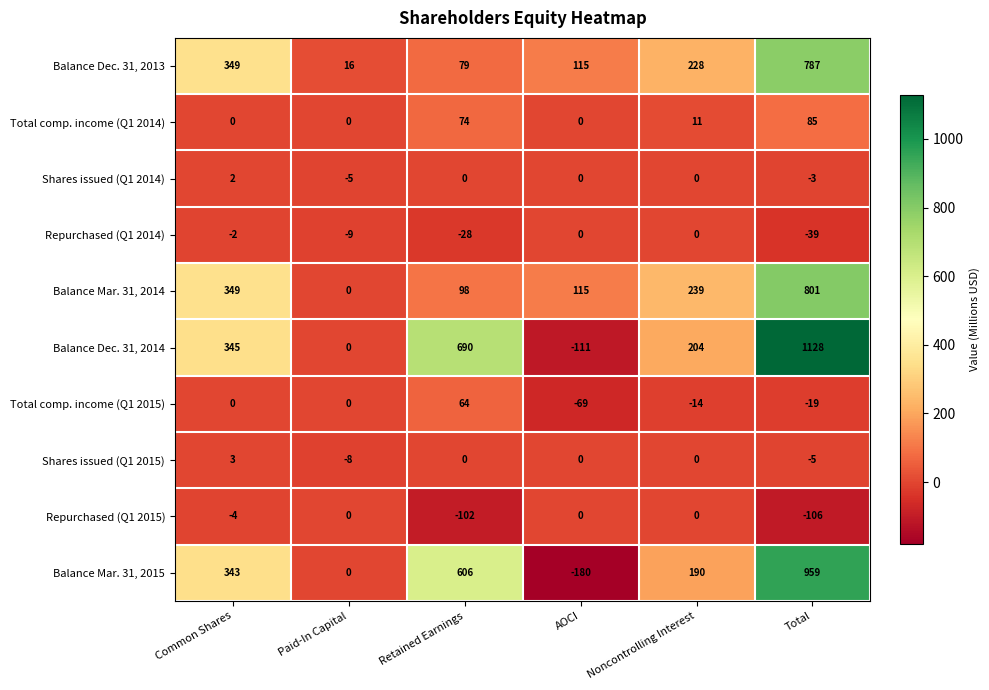

Is it true that Balance Mar. 31, 2014 equals -313 at Paid-In Capital?

False